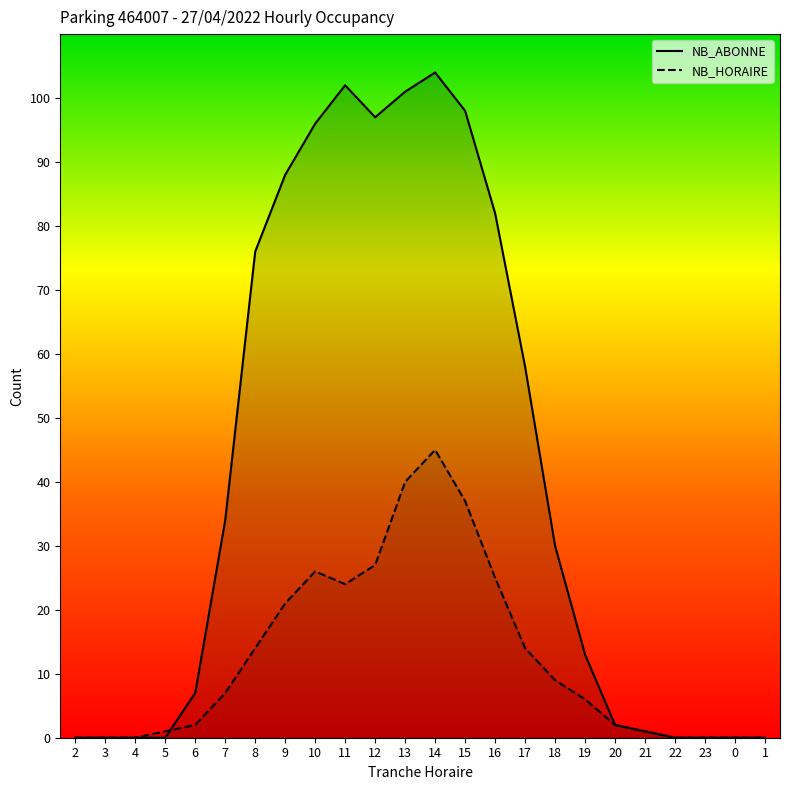

List the labels in order of NB_HORAIRE value, smallest first.

2, 3, 4, 22, 23, 0, 1, 5, 21, 6, 20, 19, 7, 18, 8, 17, 9, 11, 16, 10, 12, 15, 13, 14